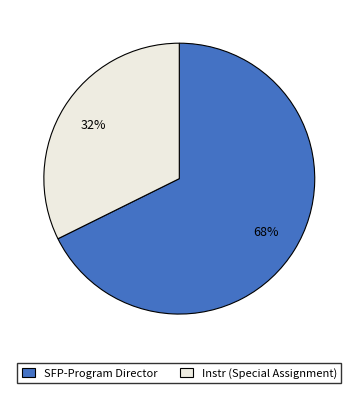

To the nearest percent, what is the average slice percentage?

50%